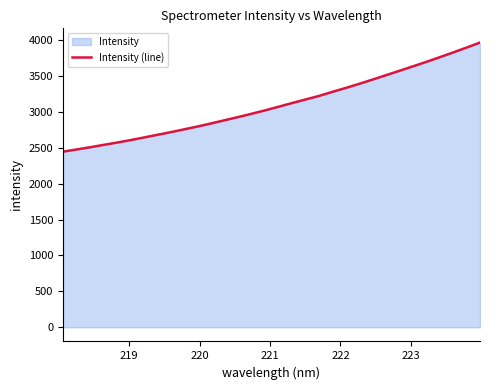

What is the smallest value displayed?

2446.7